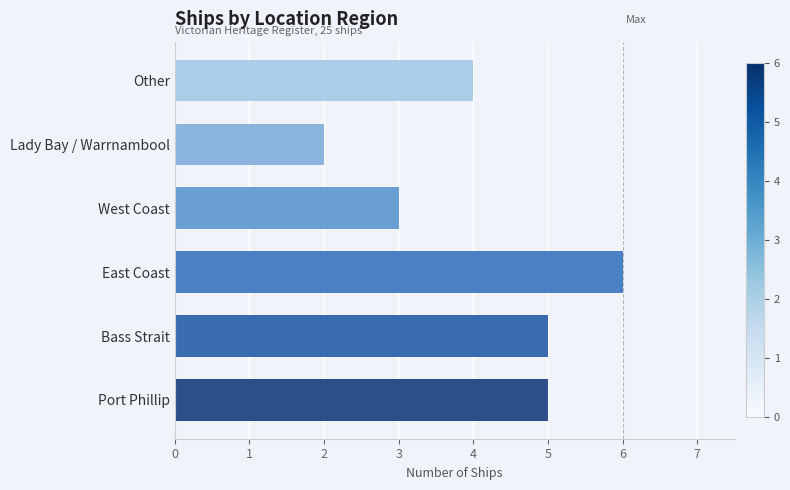

What is the maximum value shown in the chart?

6